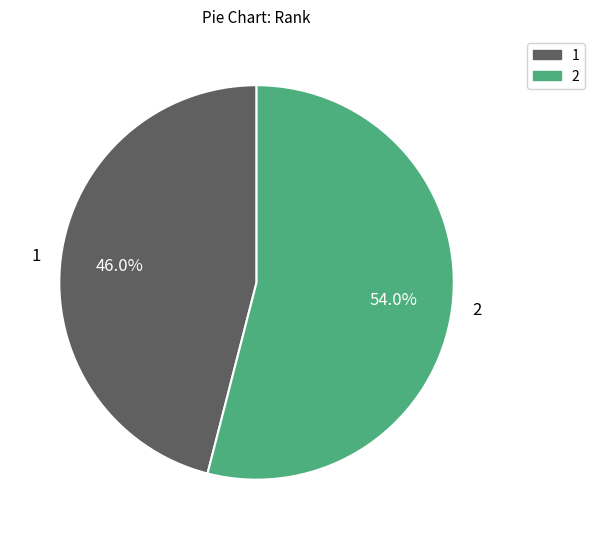

What percentage is the 2 slice, to the nearest percent?

54%